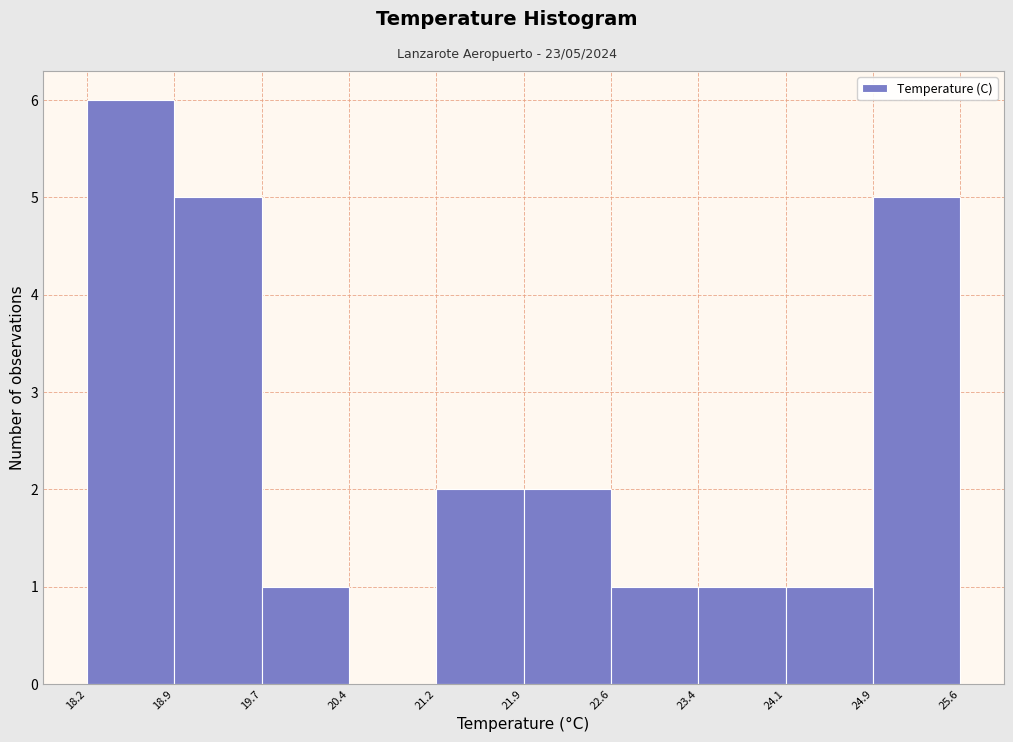

Over which range of the x-axis is the bar tallest?

18.2 to 18.9